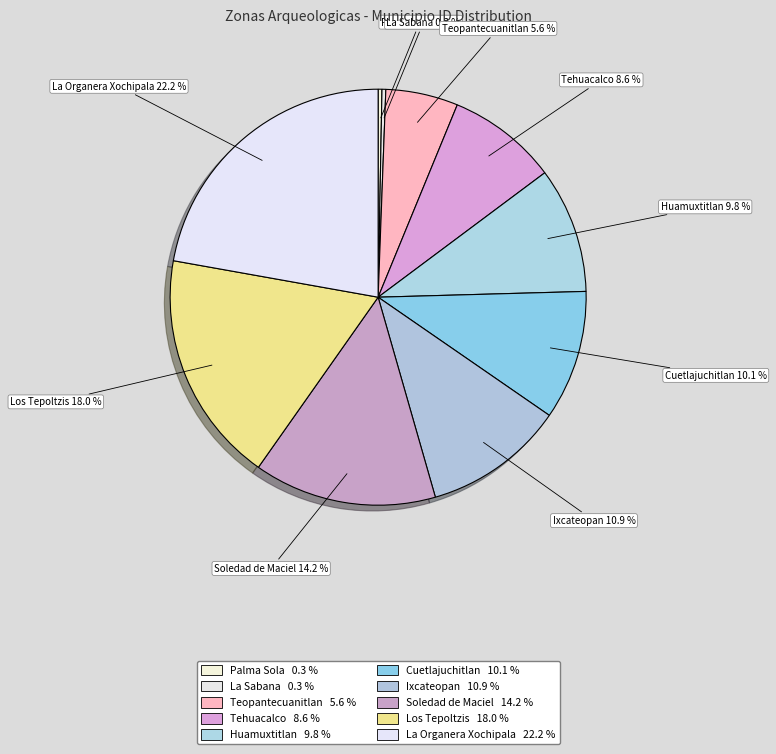

How many slices are in this pie chart?

10